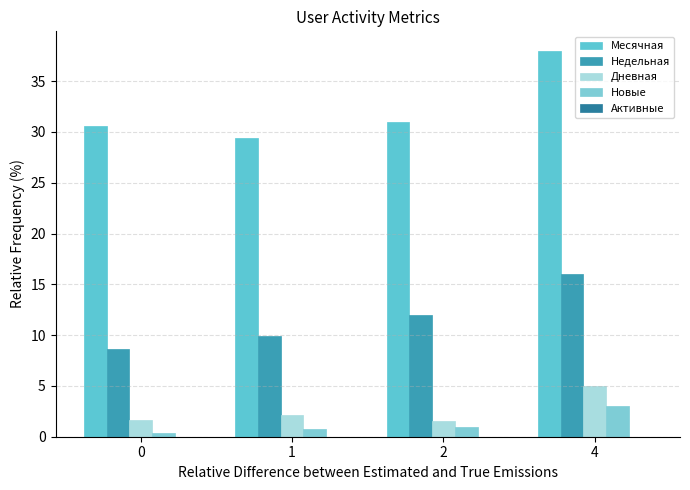

At 2, list the series in order from largest to smallest.

Месячная, Недельная, Дневная, Новые